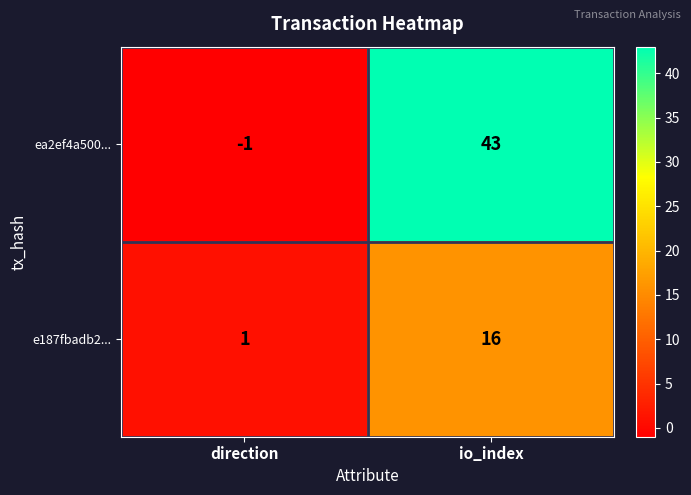

How many values in the e187fbadb2... series are below 16?

1